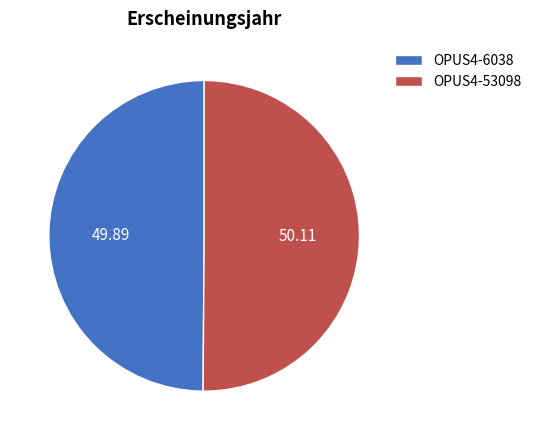

How many segments does this pie chart have?

2